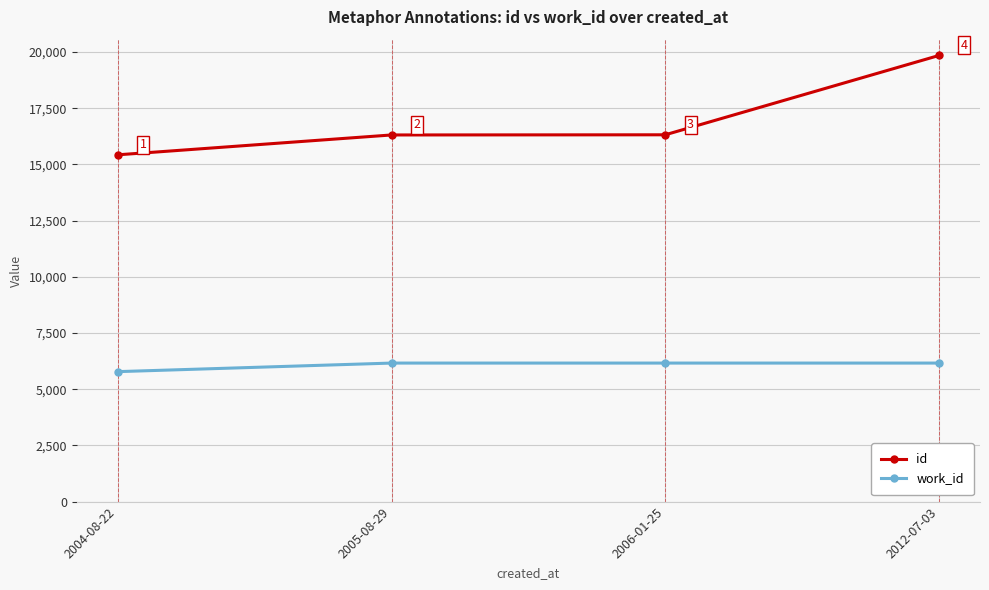

Is the value of work_id at 2005-08-29 greater than the value of id at 2006-01-25?

No